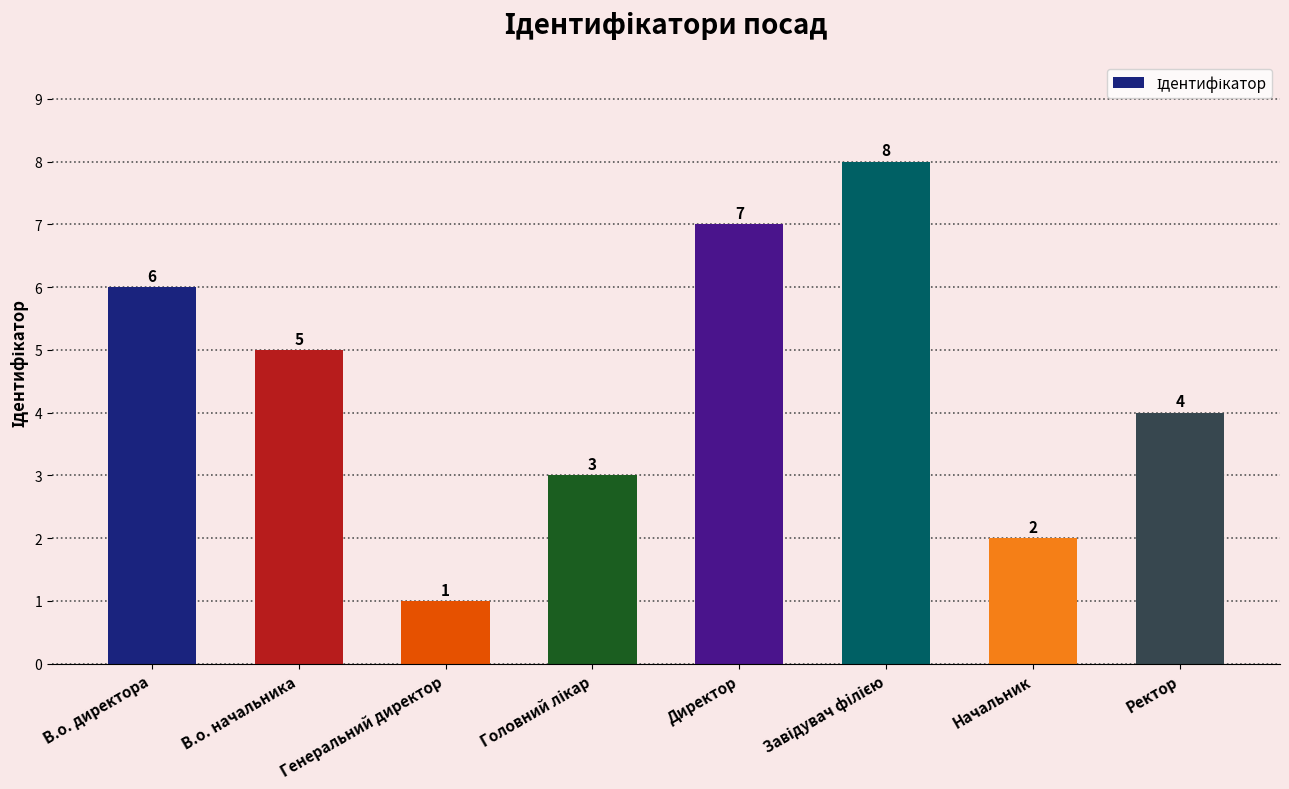

Which label corresponds to the smallest value in the chart?

Генеральний директор